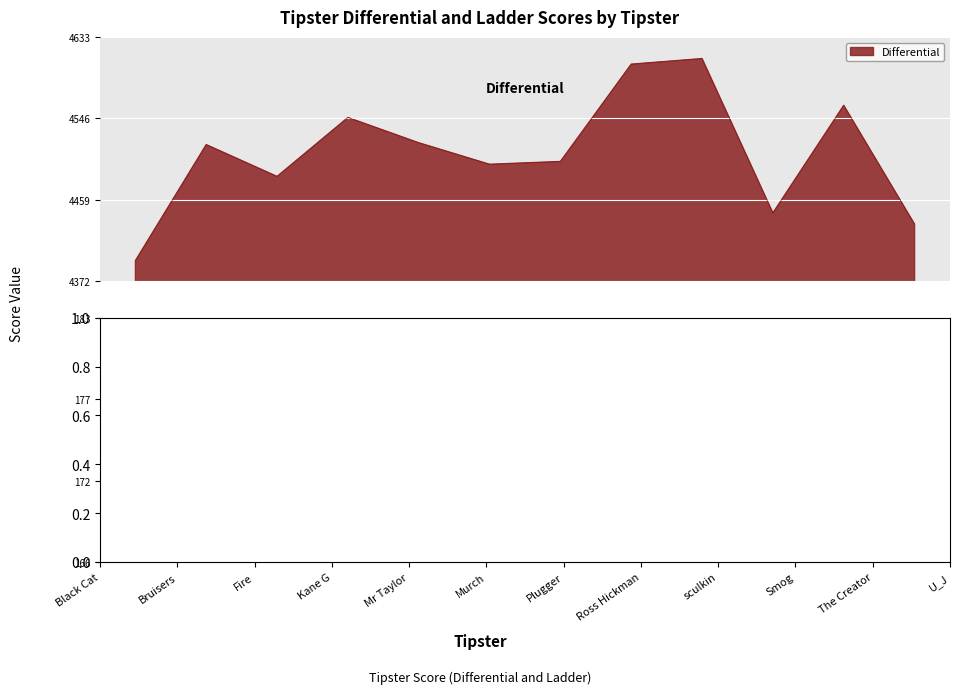

How many data points in Differential are above 4518?

5